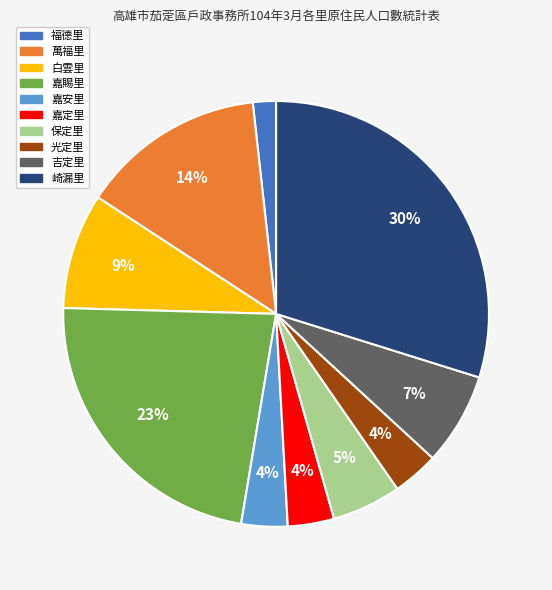

What is the largest slice in the pie chart?

崎漏里